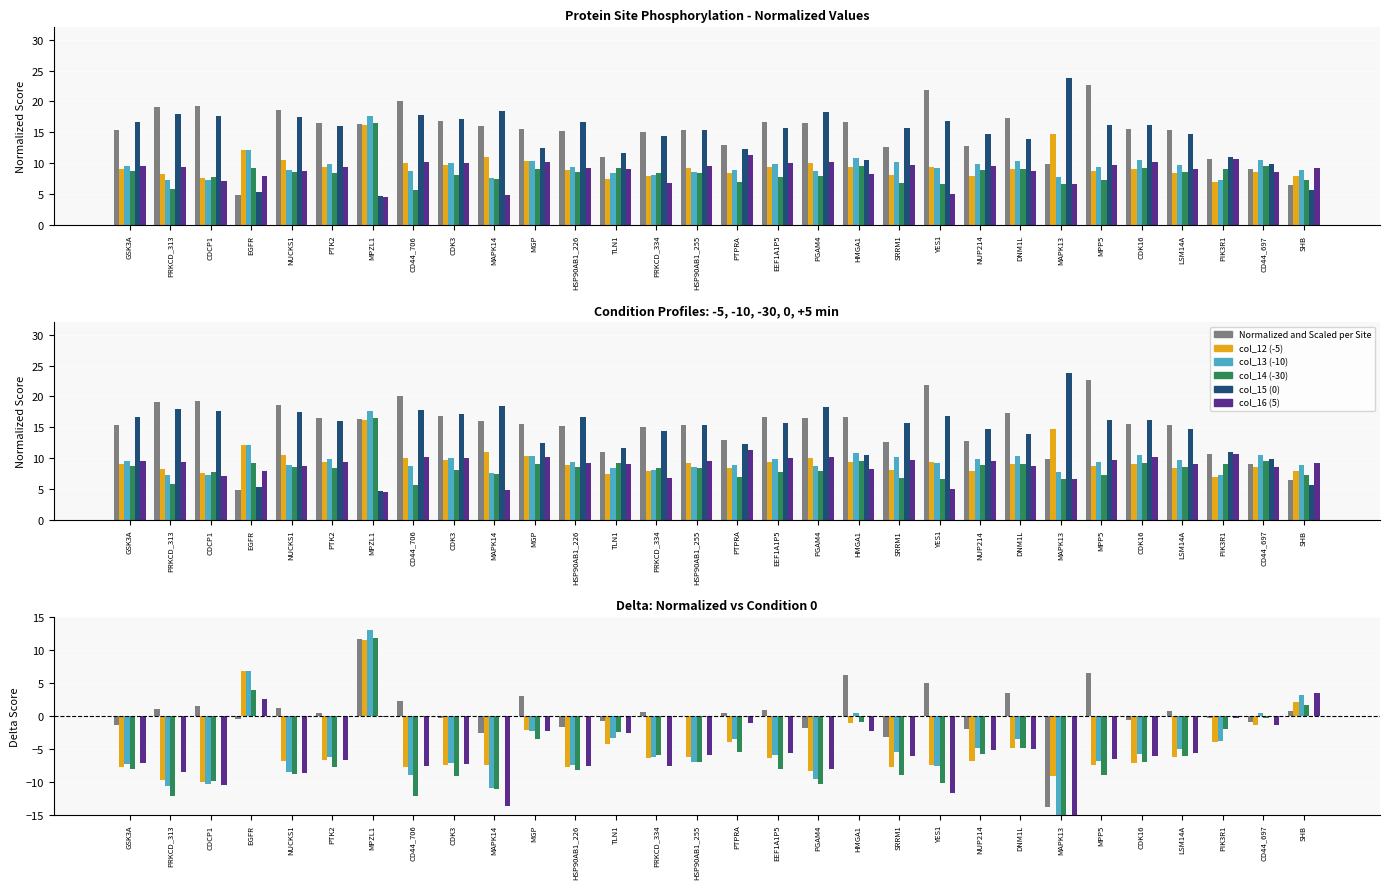

What is the approximate value of col_12 (-5) at MGP?

-2.1